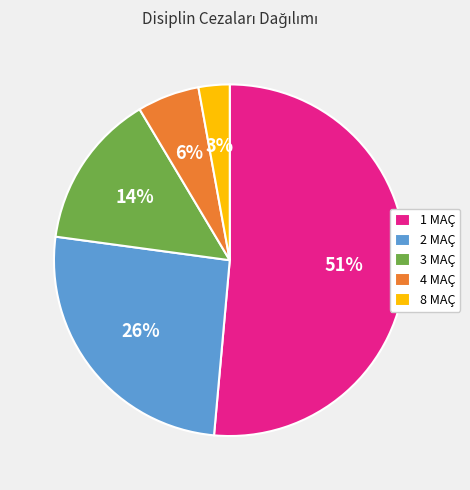

Which category has the smallest portion of the pie?

8 MAÇ